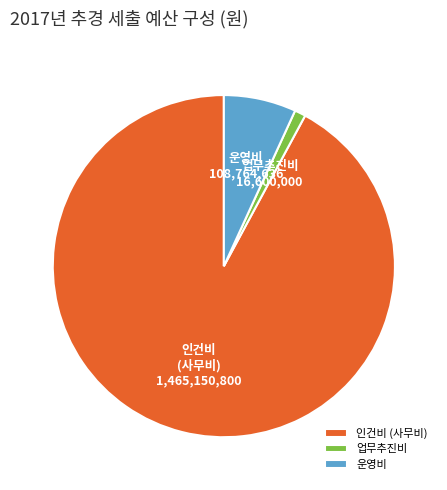

Which slice is the smallest?

업무추진비